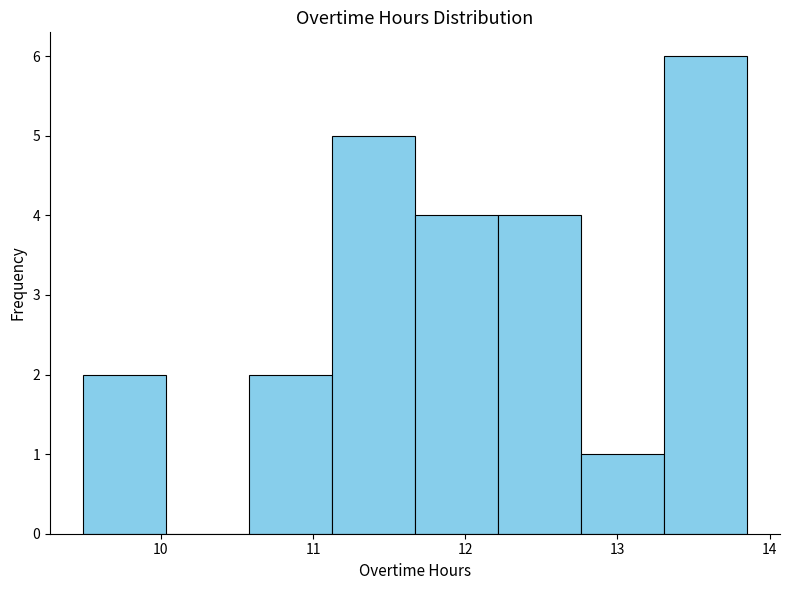

Reading left to right, list every bar in this chart as the range it spans on the x-axis followed by its height. Neither the bar edges nor the heights are printed on the chart, so give them approximately, as read against the axes.

9.5 to 10.0: 2
10.0 to 10.6: 0
10.6 to 11.1: 2
11.1 to 11.7: 5
11.7 to 12.2: 4
12.2 to 12.8: 4
12.8 to 13.3: 1
13.3 to 13.9: 6